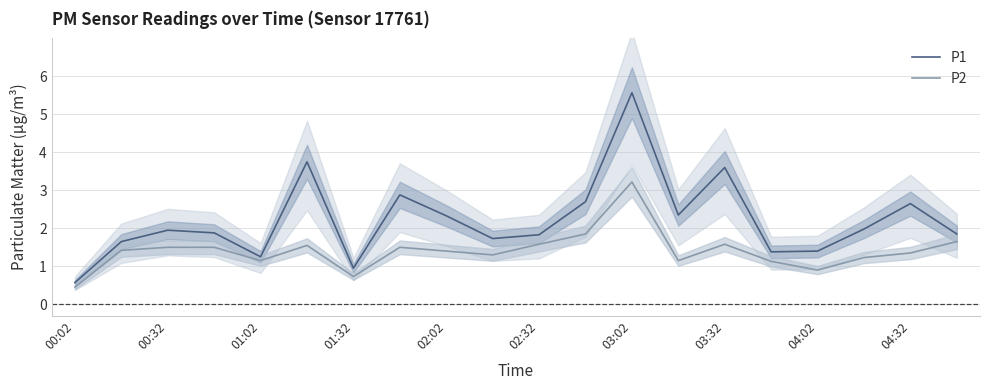

Which series has the largest total across all categories?

P1